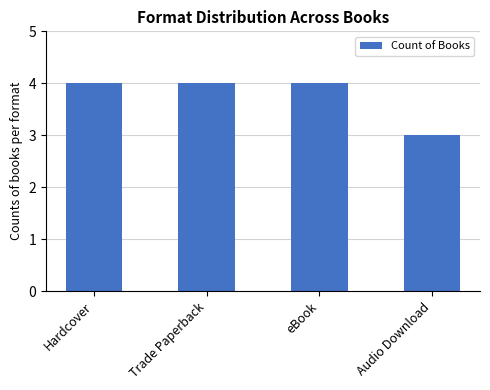

What is the label of the 3rd bar from the left?

eBook